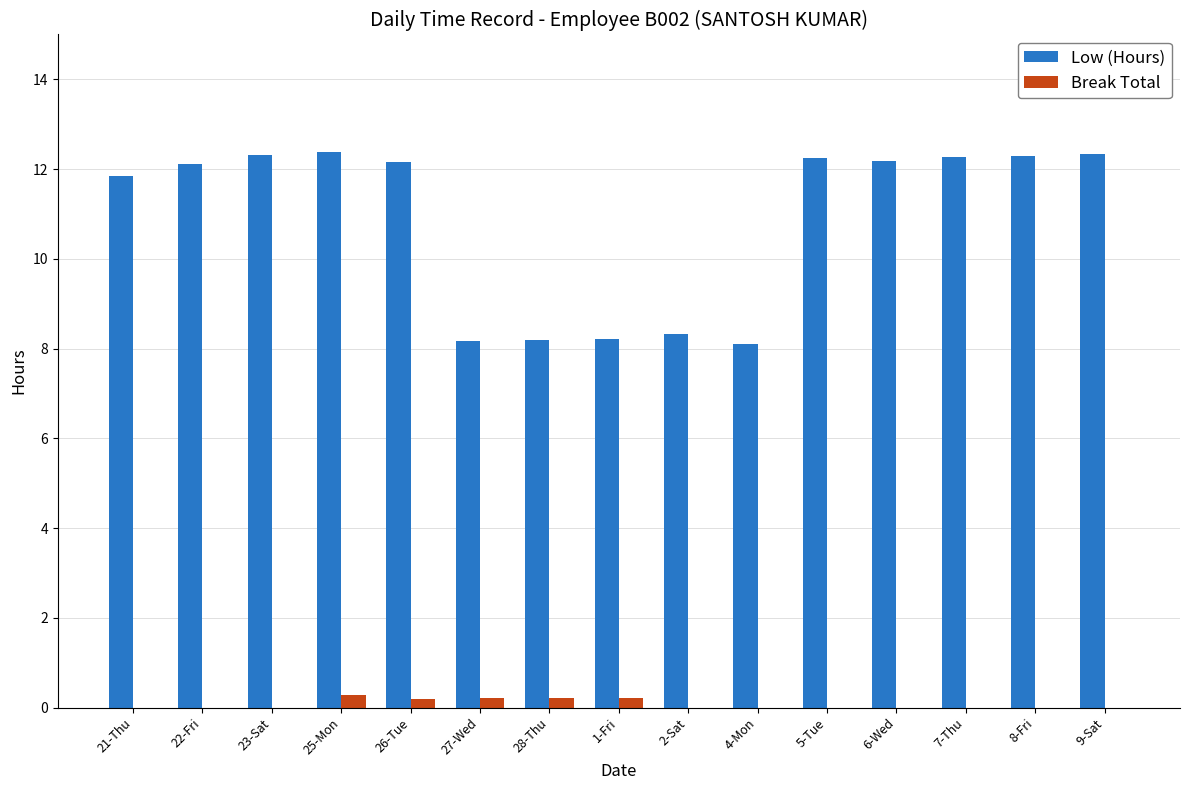

True or false: Low (Hours) has a value of 5.1 at 28-Thu.

False